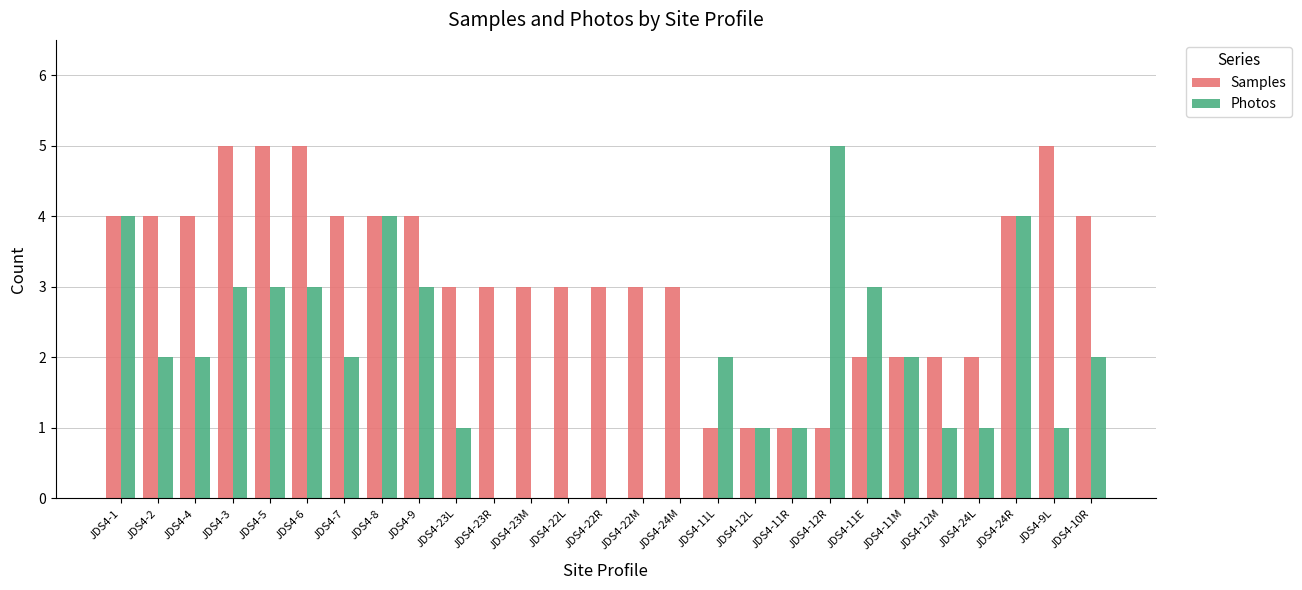

What is the highest value of the Photos series?

5